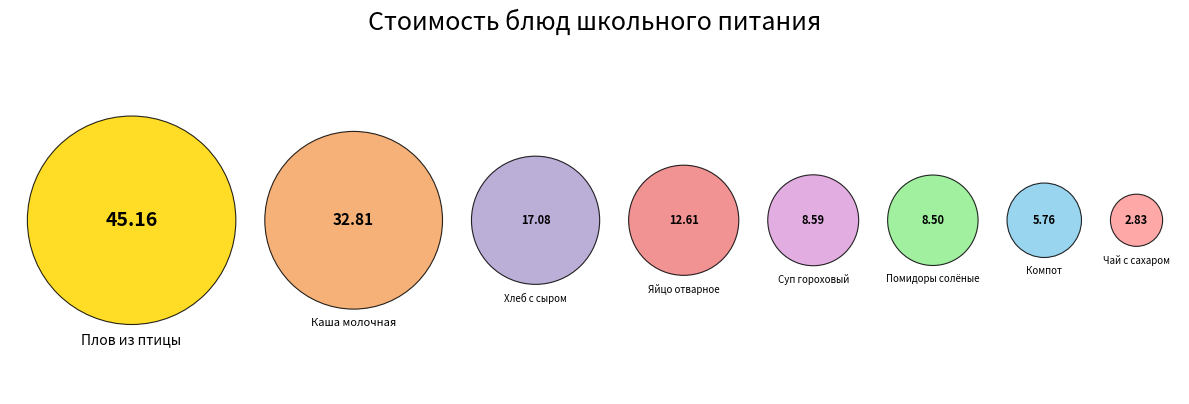

Is Хлеб с сыром the majority of the pie?

No